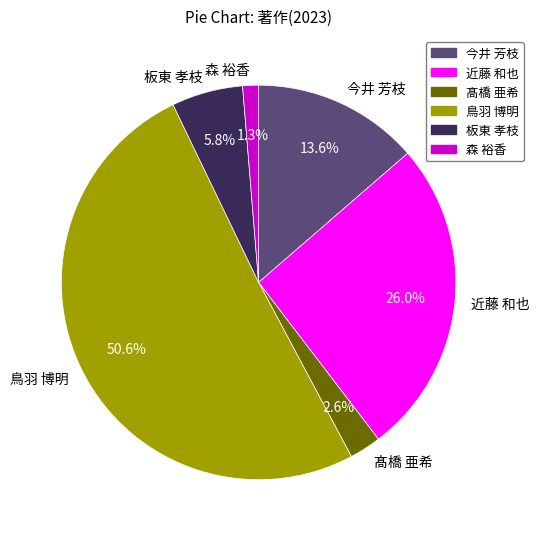

Is the sum of 森 裕香 and 髙橋 亜希 greater than half?

No